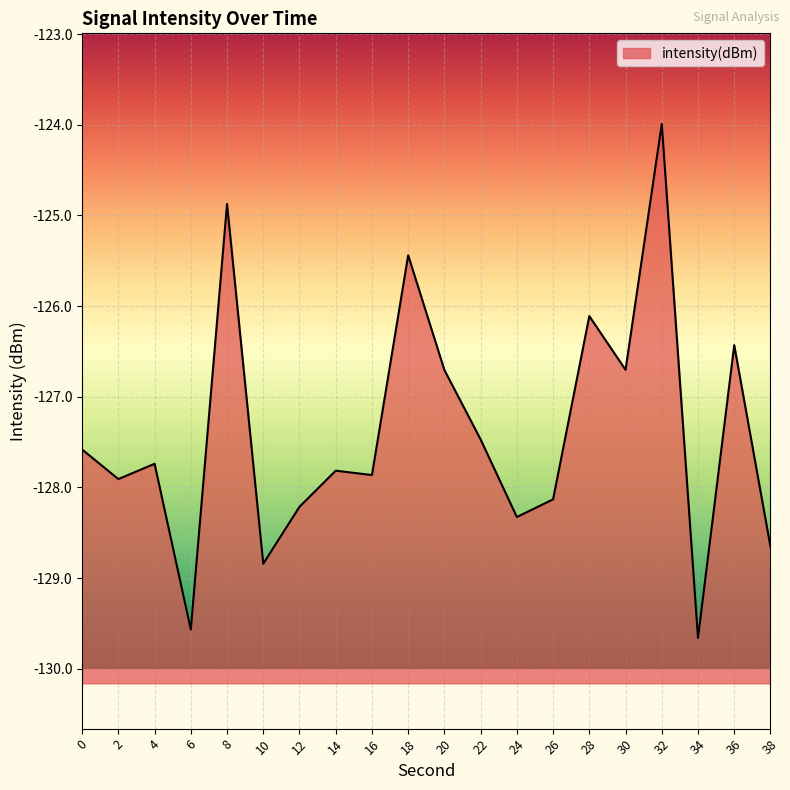

How many values exceed -127?

7